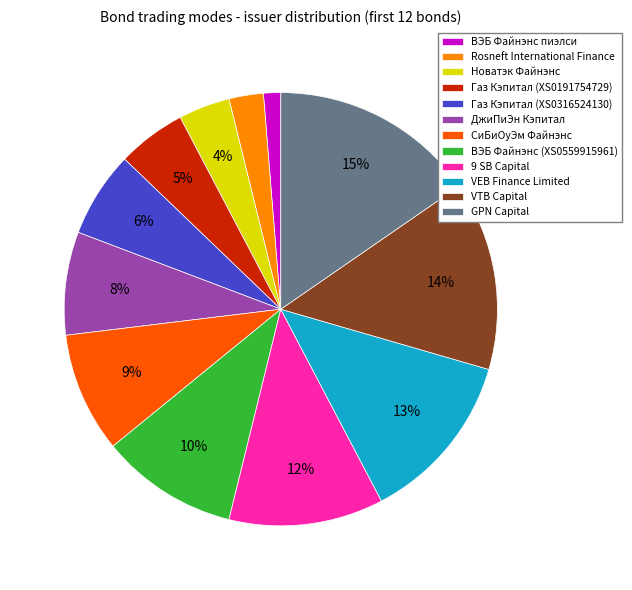

Between VTB Capital and СиБиОуЭм Файнэнс, which is larger?

VTB Capital